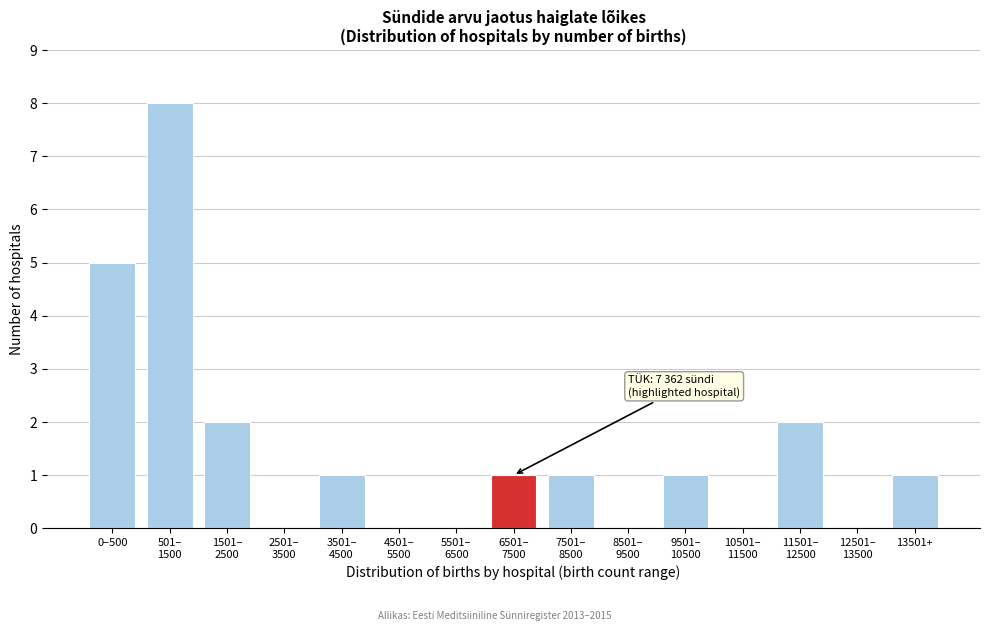

What is the greatest value displayed?

8